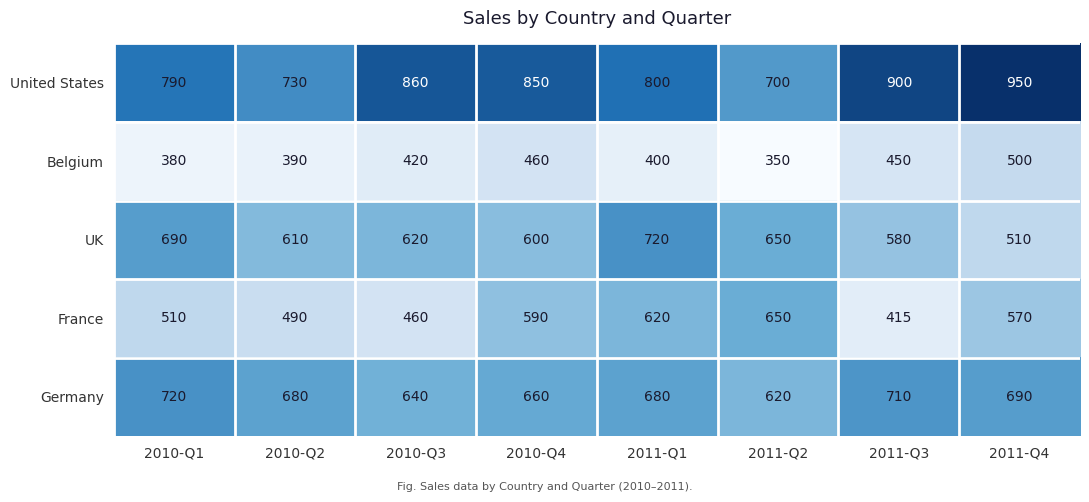

How many Germany values are between 660 and 710?

5